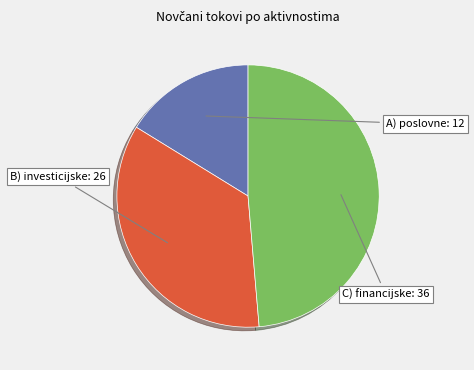

Count the number of slices in the pie.

3